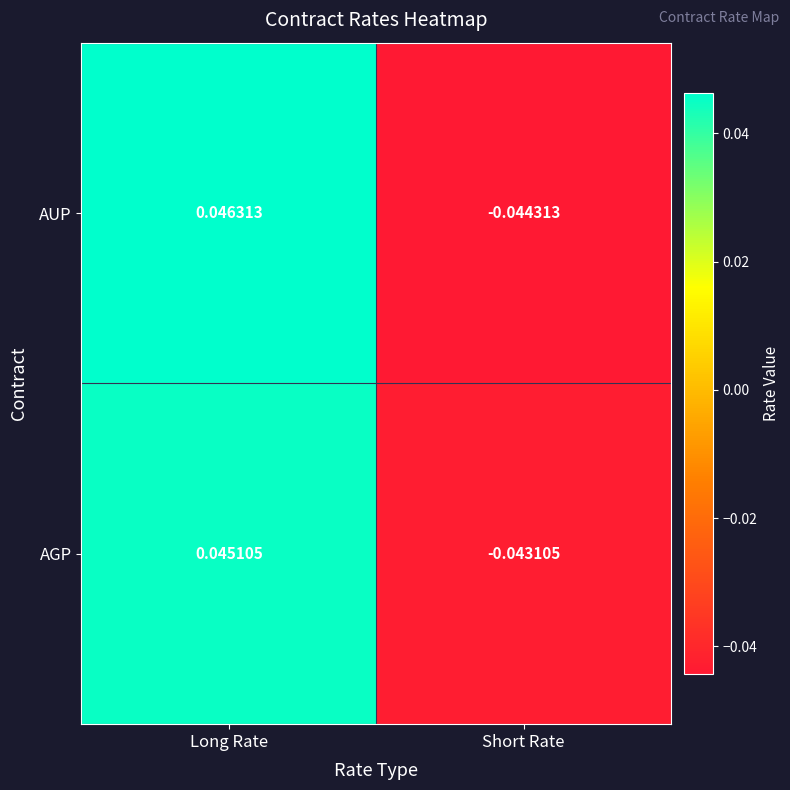

Rank the series at Short Rate from highest to lowest value.

AGP, AUP